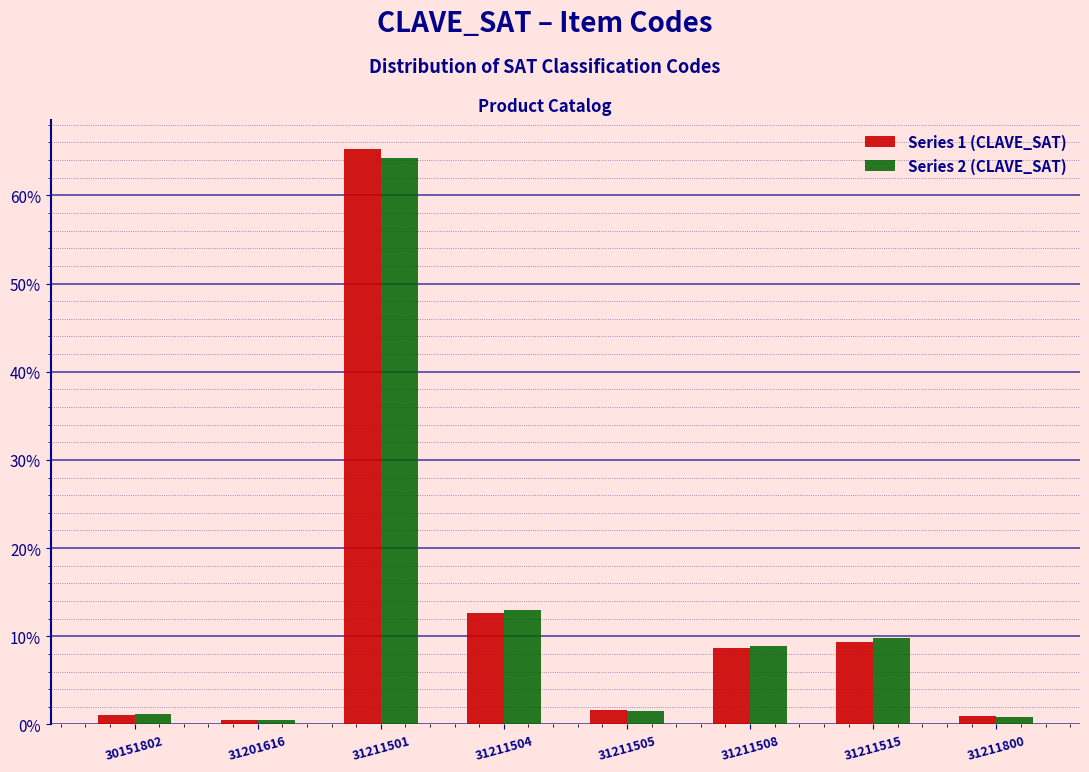

What is the maximum value for Series 1 (CLAVE_SAT)?

65.3